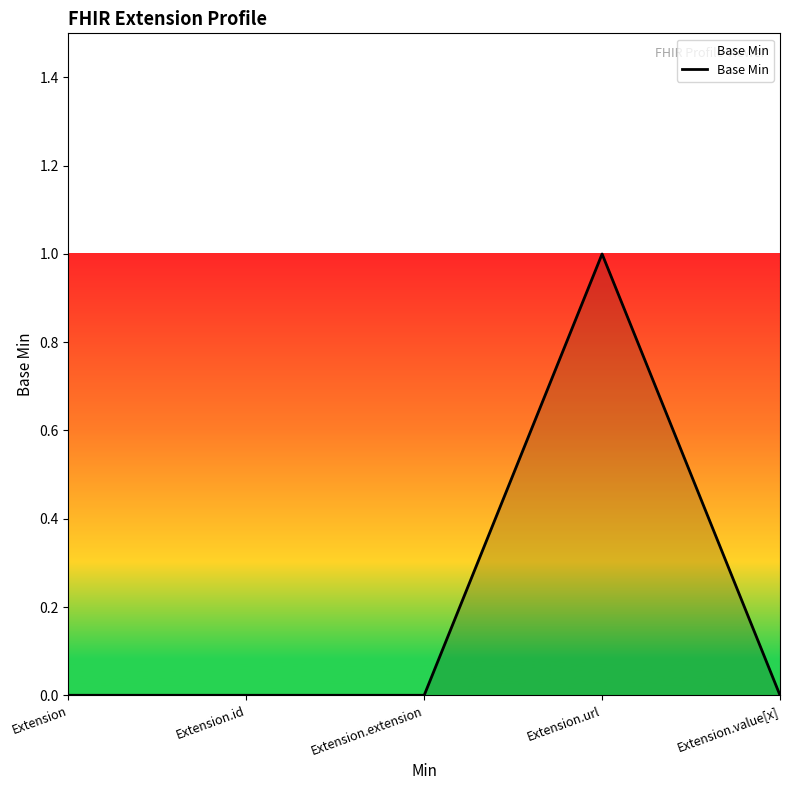

What position from the left is Extension.value[x]?

5